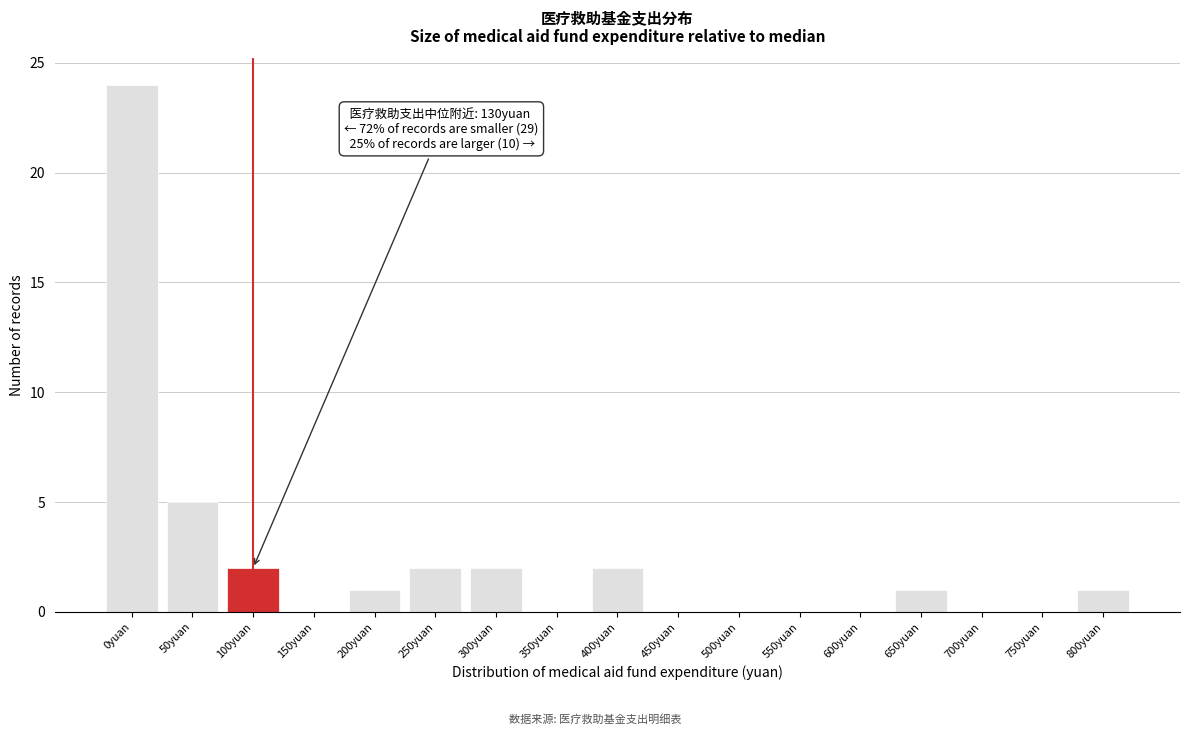

Reading left to right, extract all data points from this chart.

0yuan=24	50yuan=5	100yuan=2	150yuan=0	200yuan=1	250yuan=2	300yuan=2	350yuan=0	400yuan=2	450yuan=0	500yuan=0	550yuan=0	600yuan=0	650yuan=1	700yuan=0	750yuan=0	800yuan=1